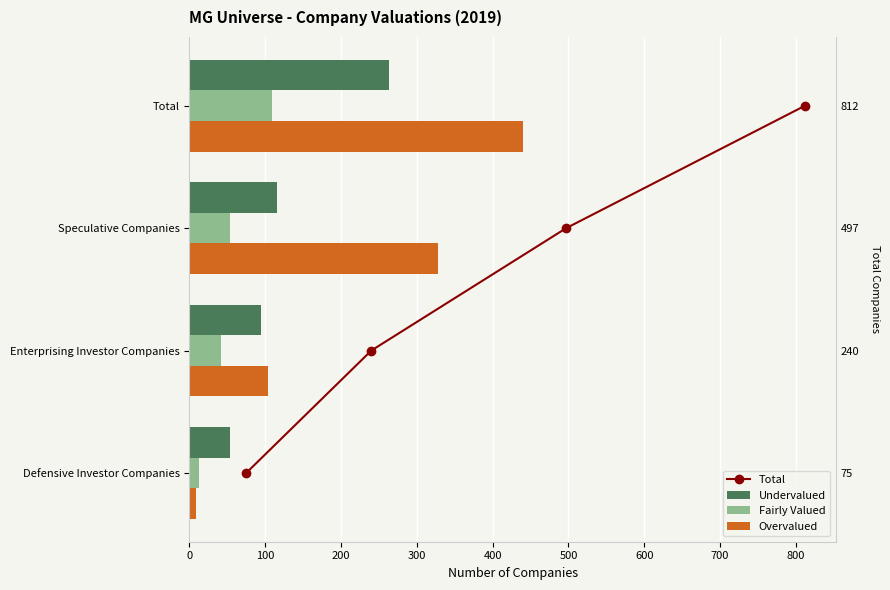

How many bars are there in total?

16